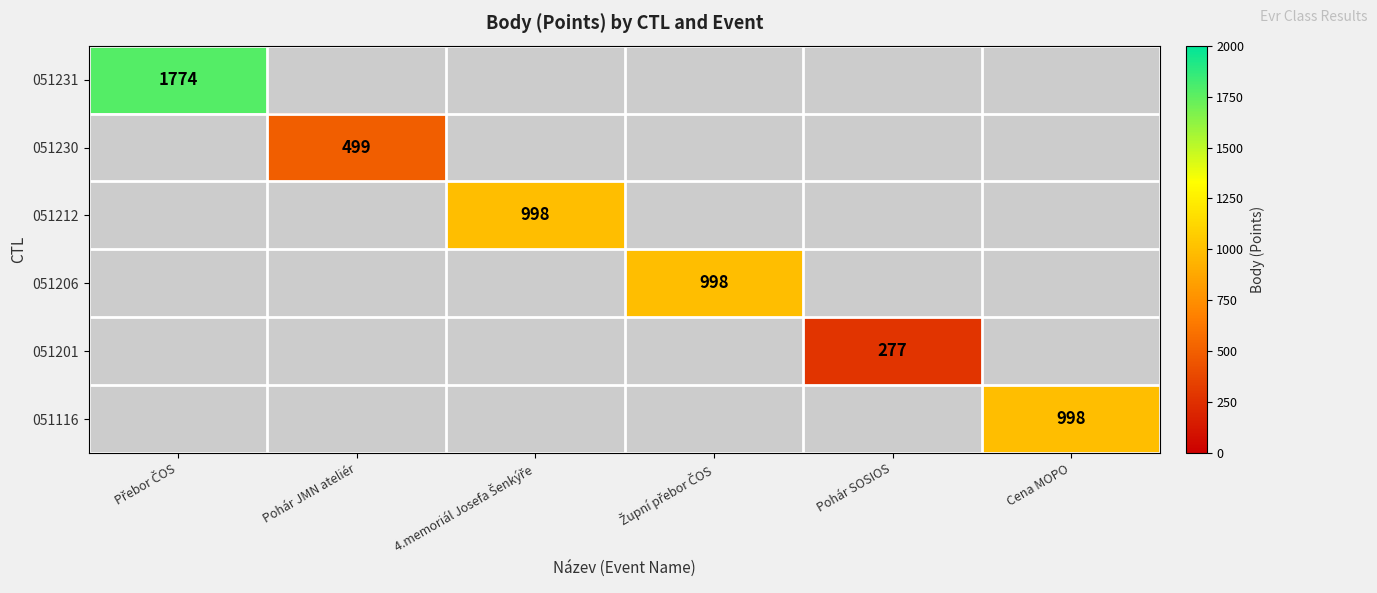

At which label is 051231 closest to 1774?

Přebor ČOS